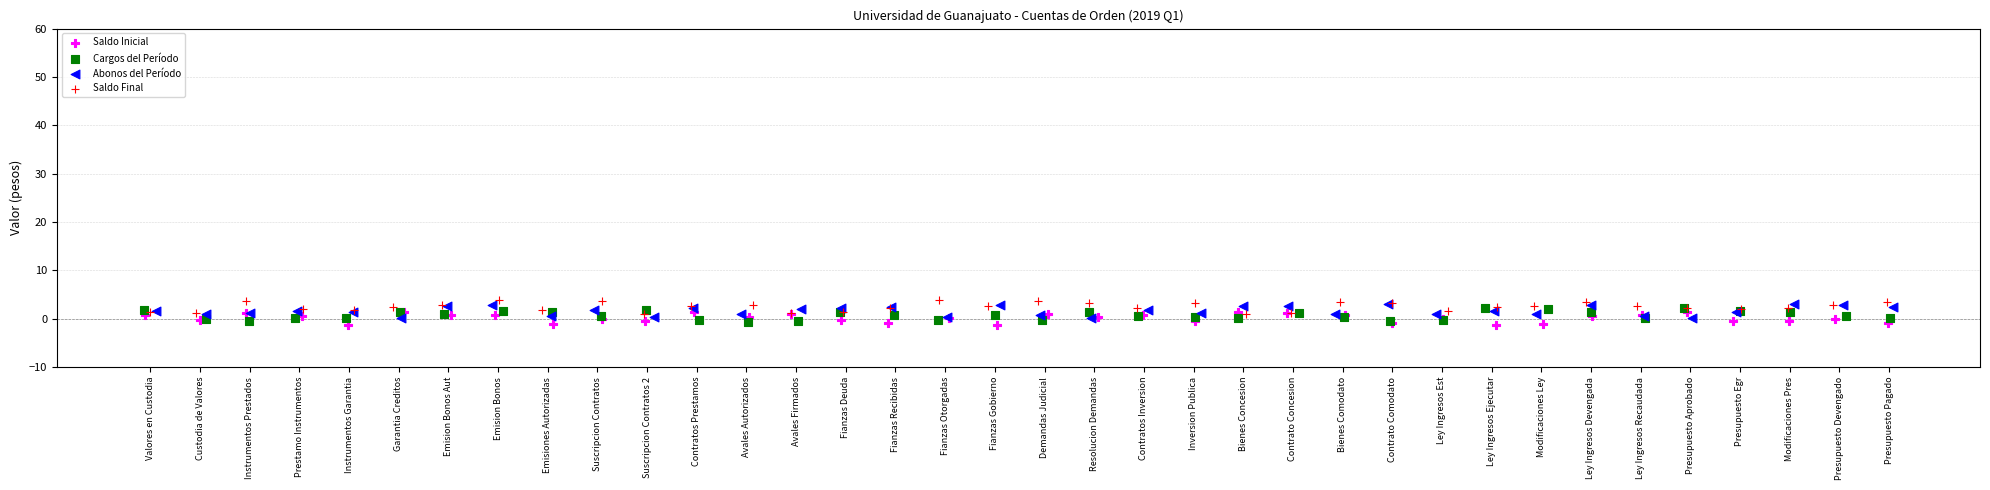

What are all the series names shown in the legend?

Saldo Inicial, Cargos del Período, Abonos del Período, Saldo Final